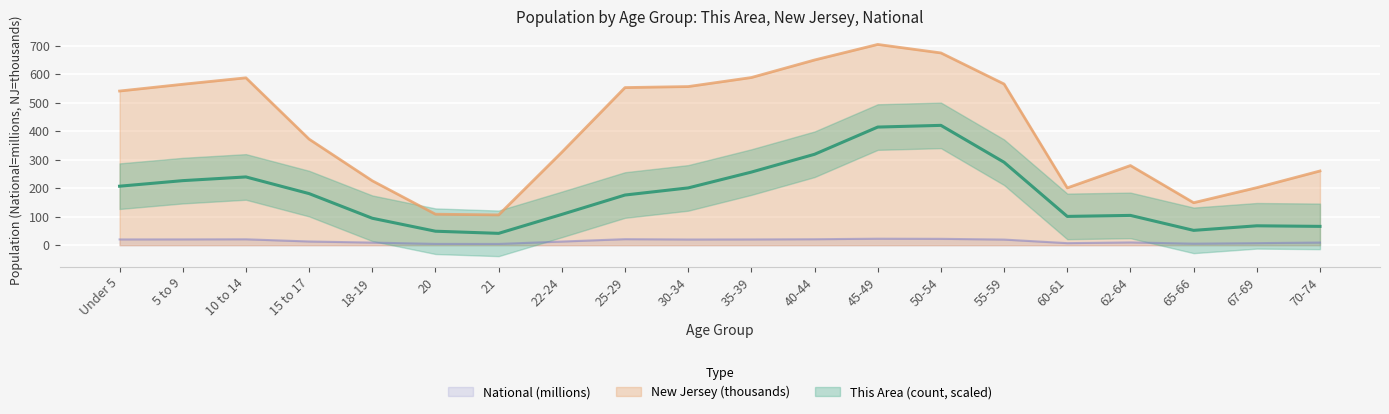

What is the value of the National point at the 18th from the left?

5.3